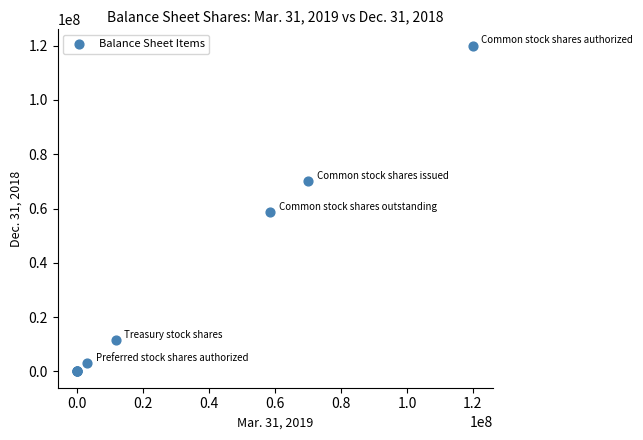

What Y value in the scatter plot is closest to 60000000?

58551653.0